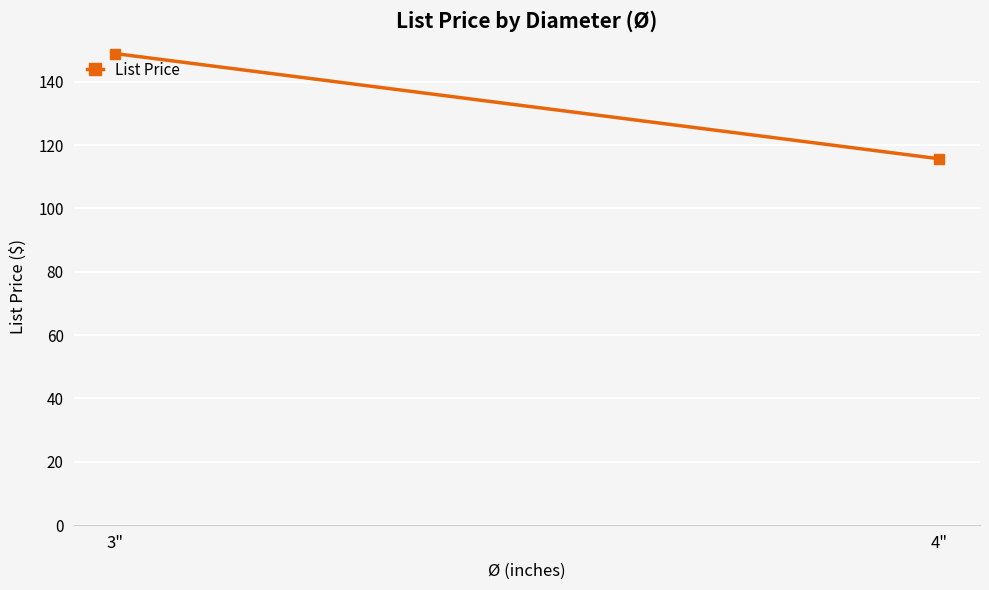

List the labels in order of value, smallest first.

4", 3"